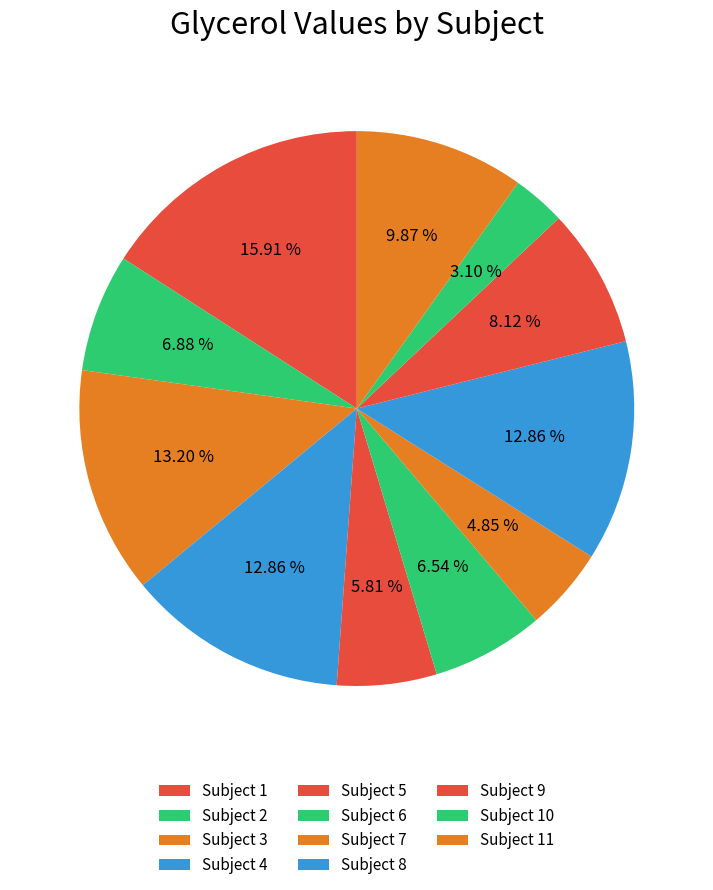

Count the number of slices in the pie.

11